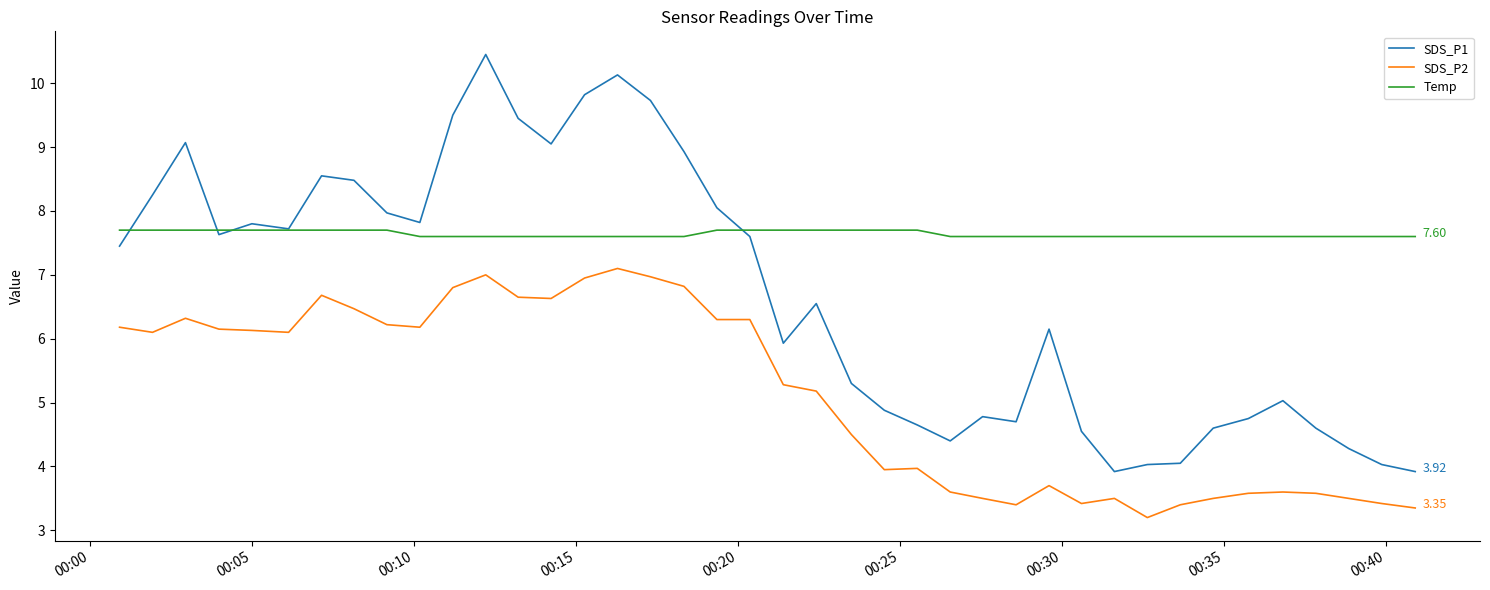

Which series has the largest total across all categories?

Temp